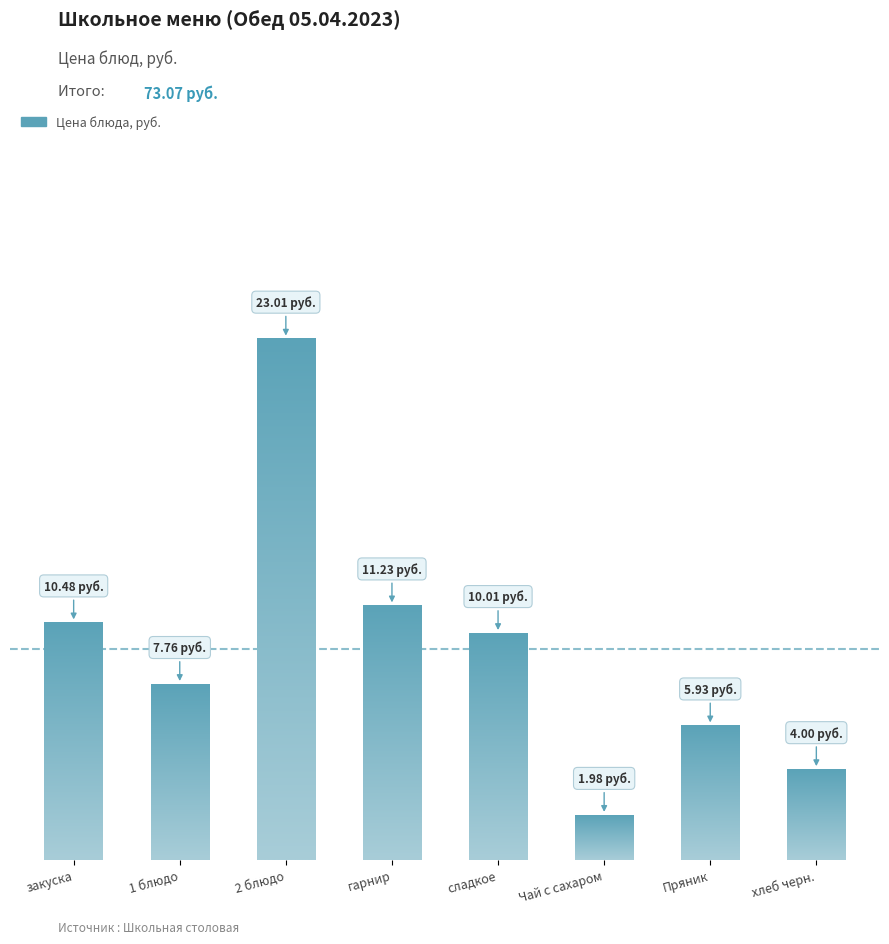

List the labels in order of value, largest first.

2 блюдо, гарнир, закуска, сладкое, 1 блюдо, Пряник, хлеб черн., Чай с сахаром